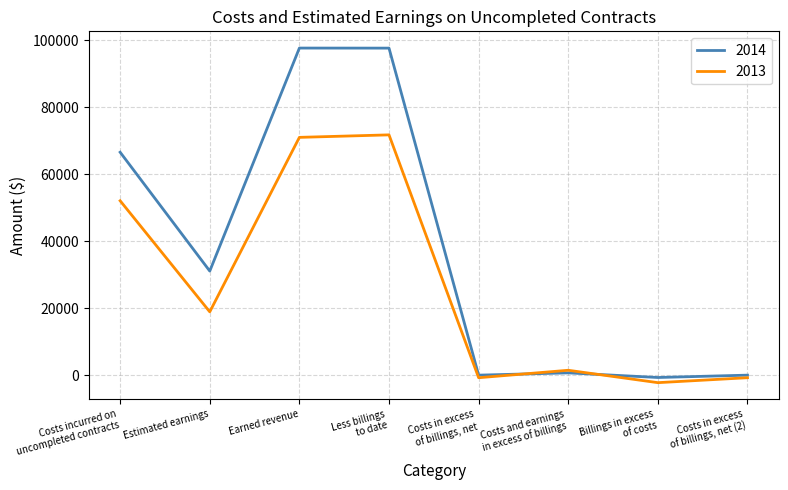

Where is 2013 nearest to the value 34751?

Estimated earnings